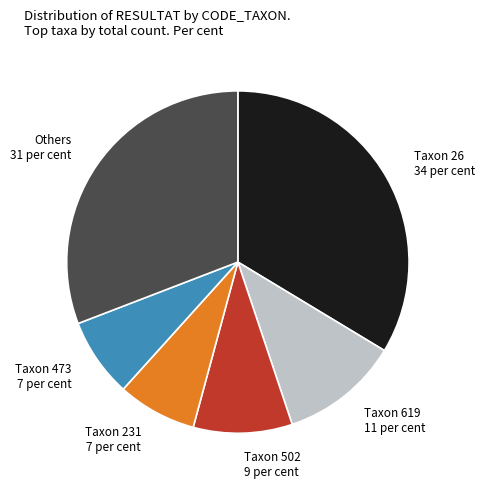

Which slice is the largest?

Taxon 26 34 per cent